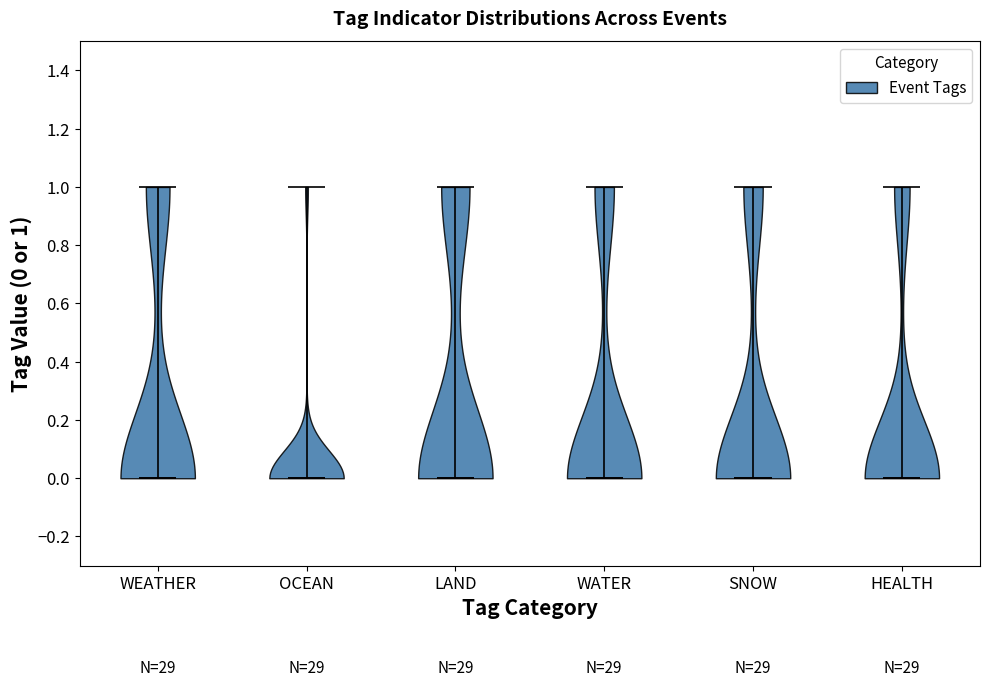

What is the lowest point the violin for LAND reaches on the y-axis? The values are not printed on the chart, so give them approximately, as read against the axis.

0